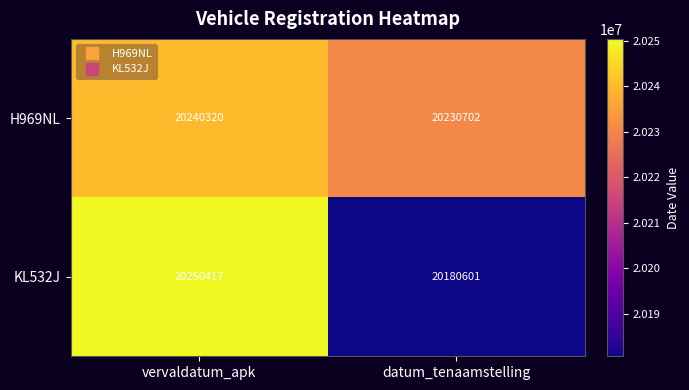

At which category is the sum across all series the highest?

vervaldatum_apk